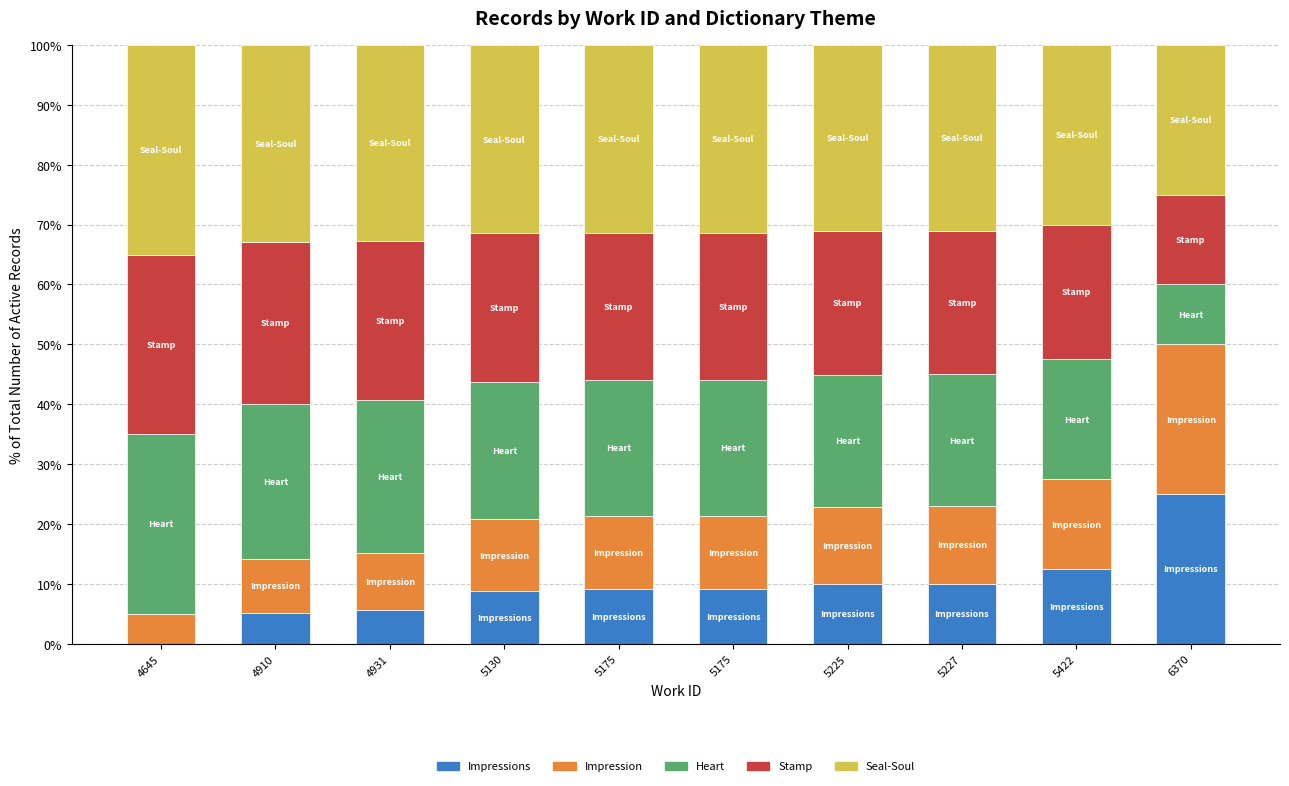

What is the average value of the Impression series?

12.6